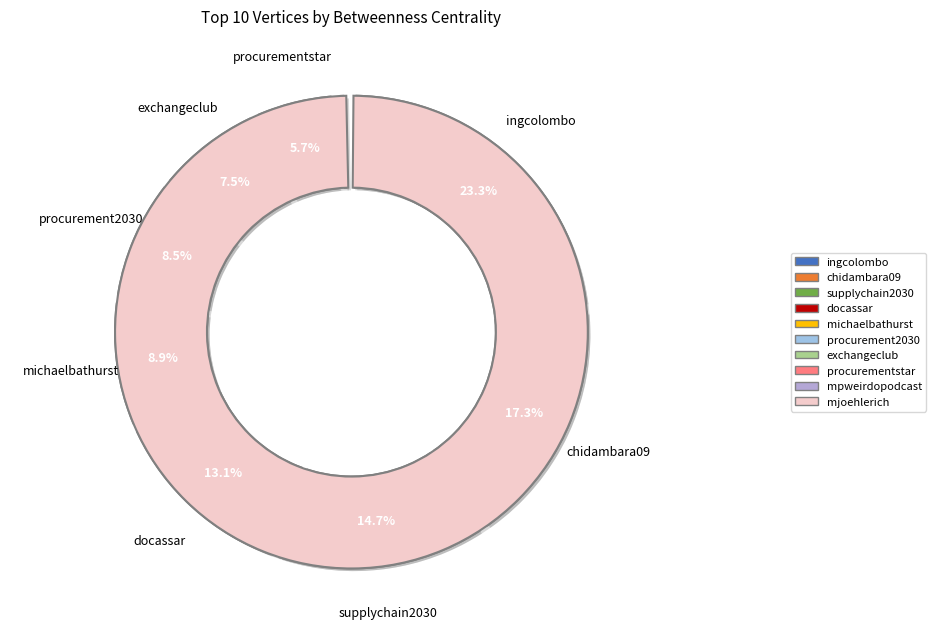

Which slice is the smallest?

mjoehlerich